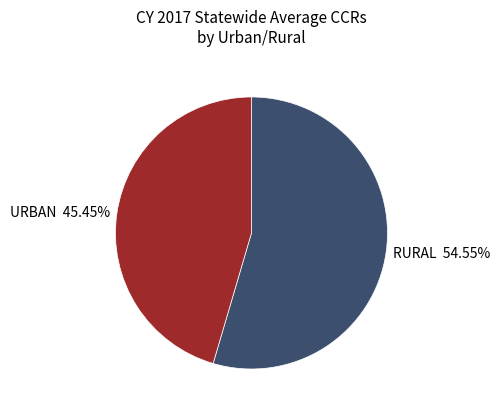

To the nearest percent, what is the average slice percentage?

50%